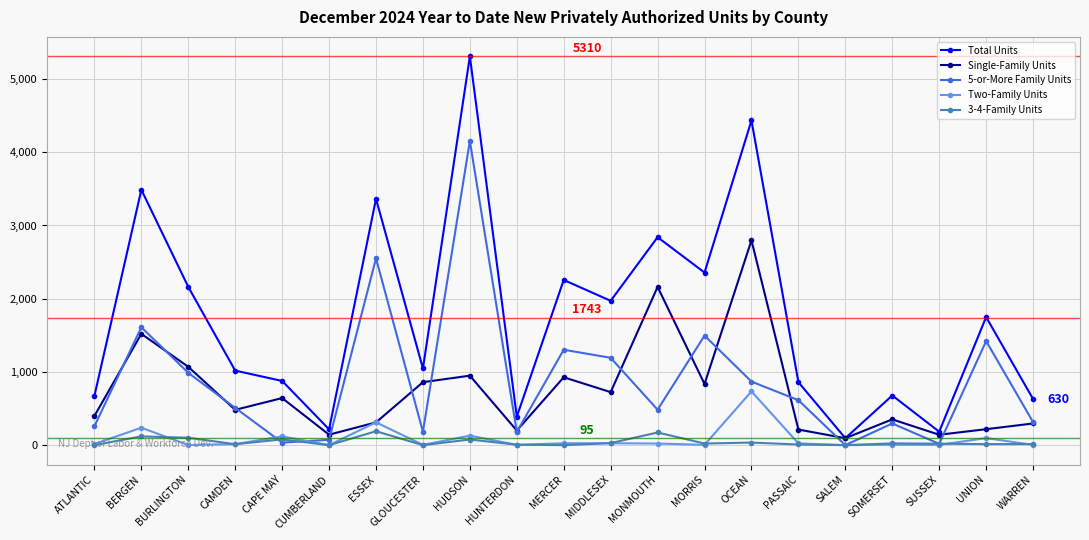

What are all the series names shown in the legend?

Total Units, Single-Family Units, 5-or-More Family Units, Two-Family Units, 3-4-Family Units